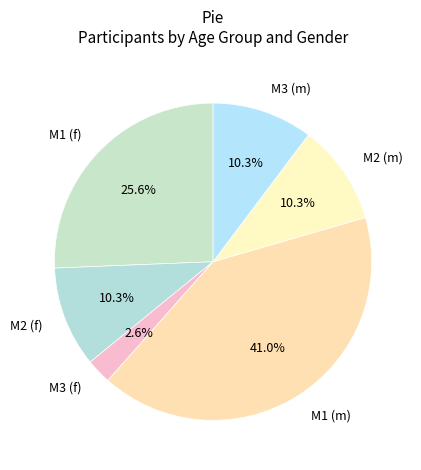

How many slices are in this pie chart?

6